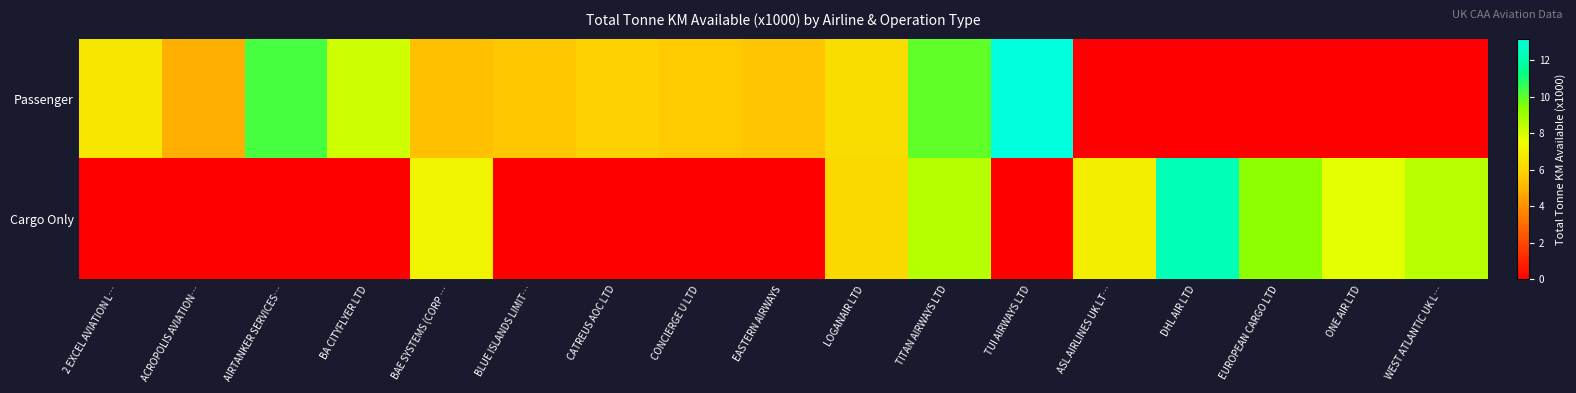

Between BA CITYFLYER LTD and ASL AIRLINES UK LT…, which series saw the biggest shift?

Passenger